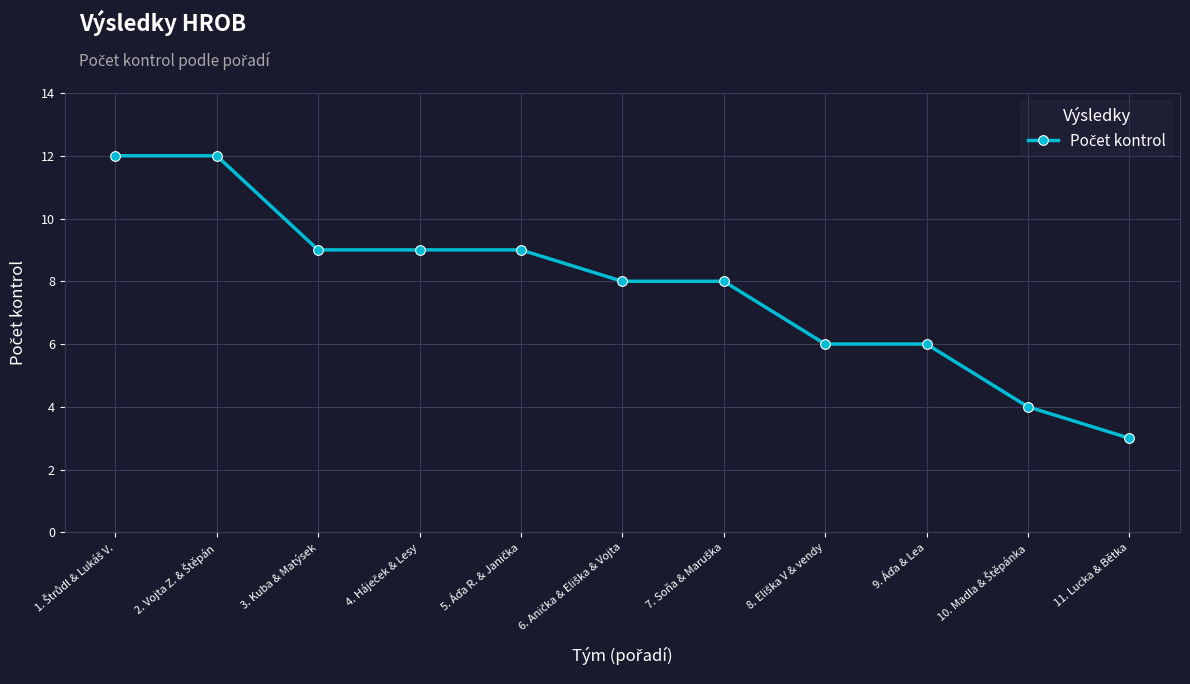

What is the average value?

8